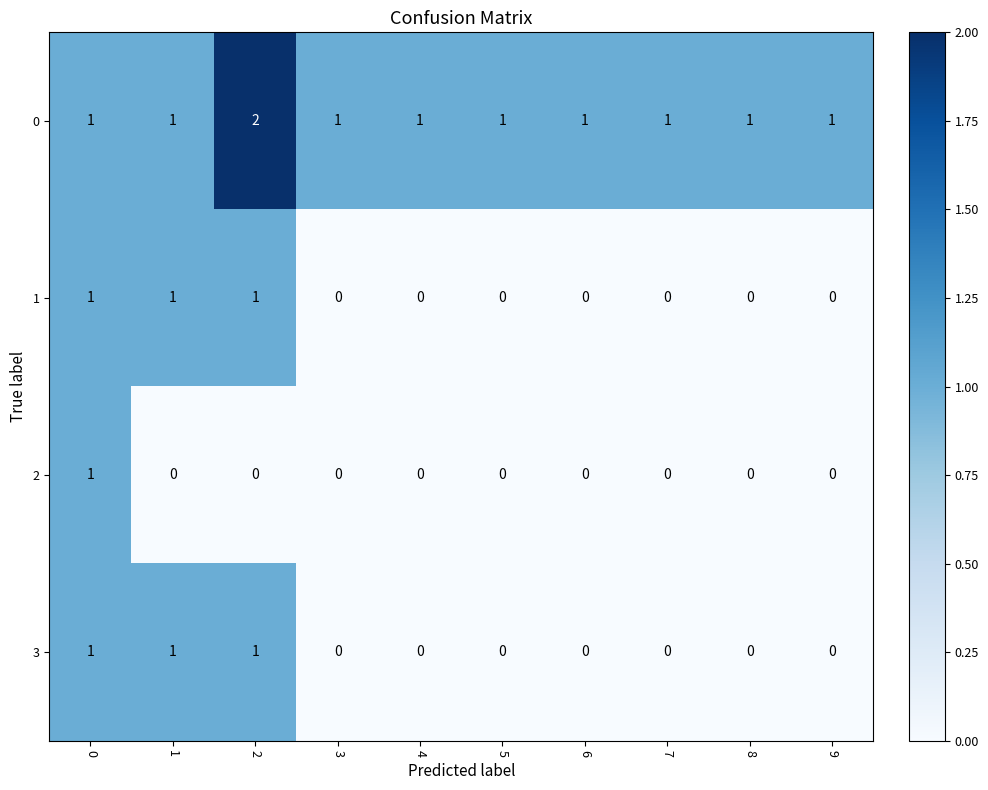

What is the sum of all 1 values?

3